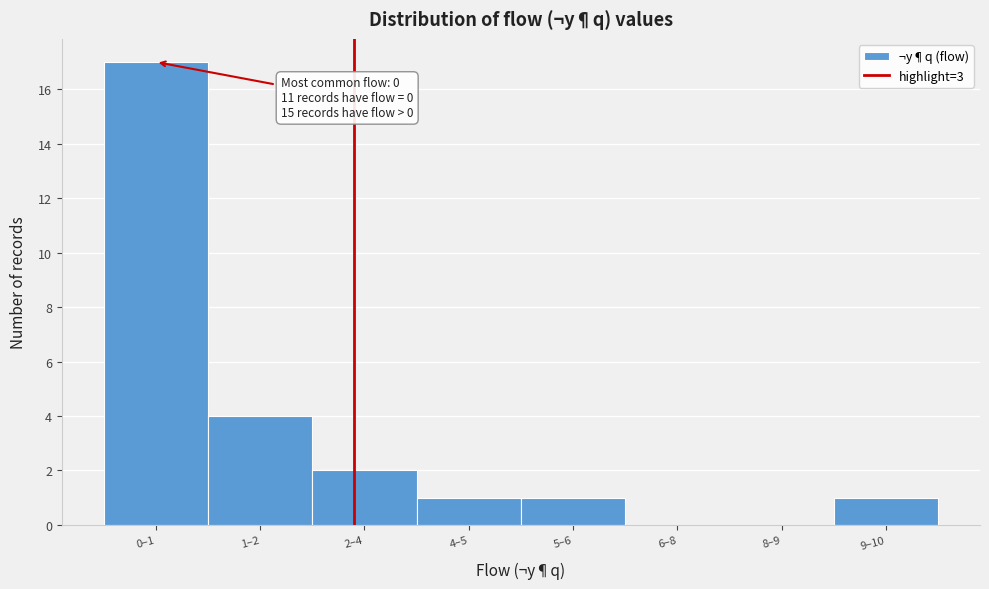

Reading left to right, transcribe all the data shown in this chart.

0–1=17	1–2=4	2–4=2	4–5=1	5–6=1	6–8=0	8–9=0	9–10=1